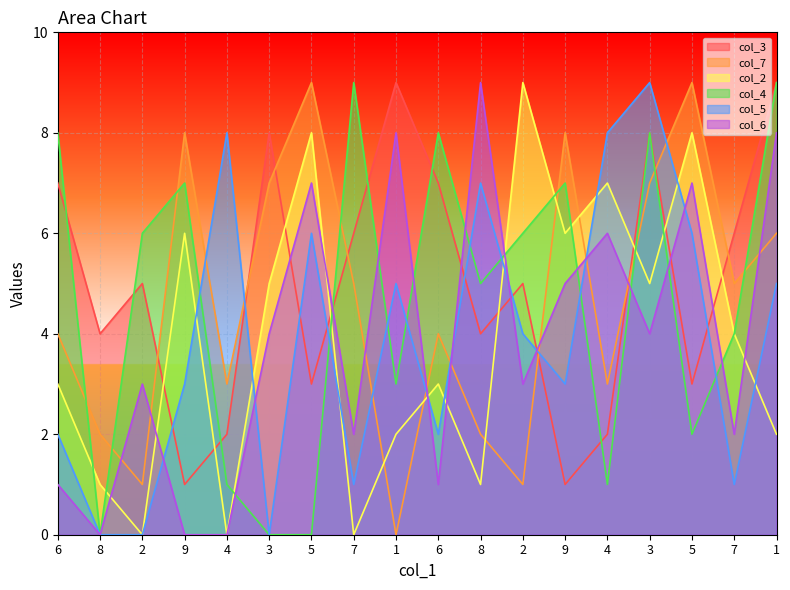

What are all the series names shown in the legend?

col_3, col_7, col_2, col_4, col_5, col_6